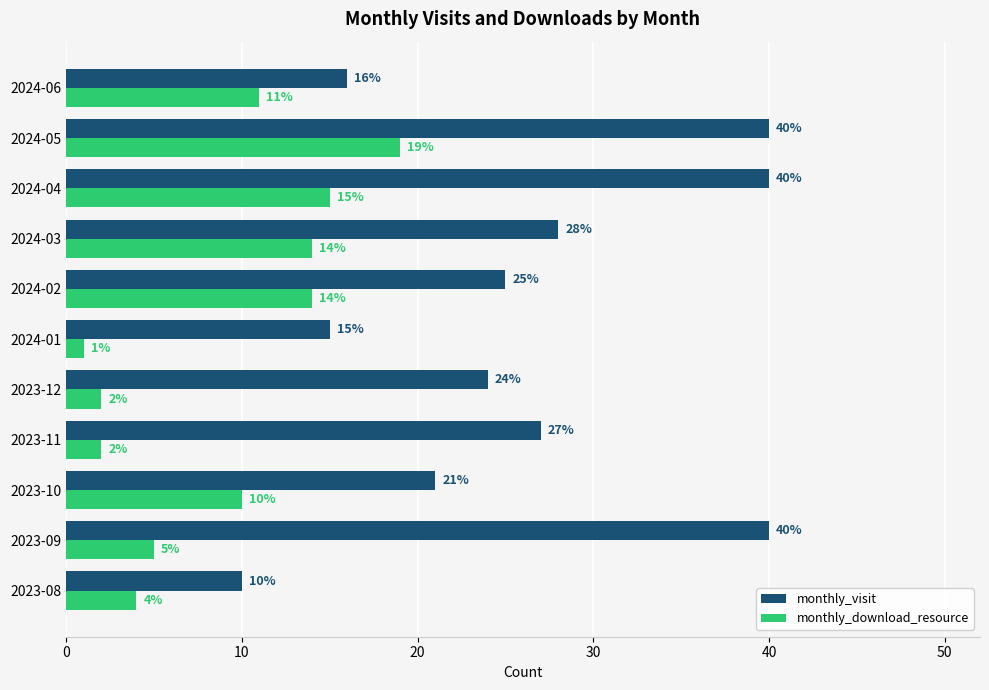

How many data points does each series have?

11